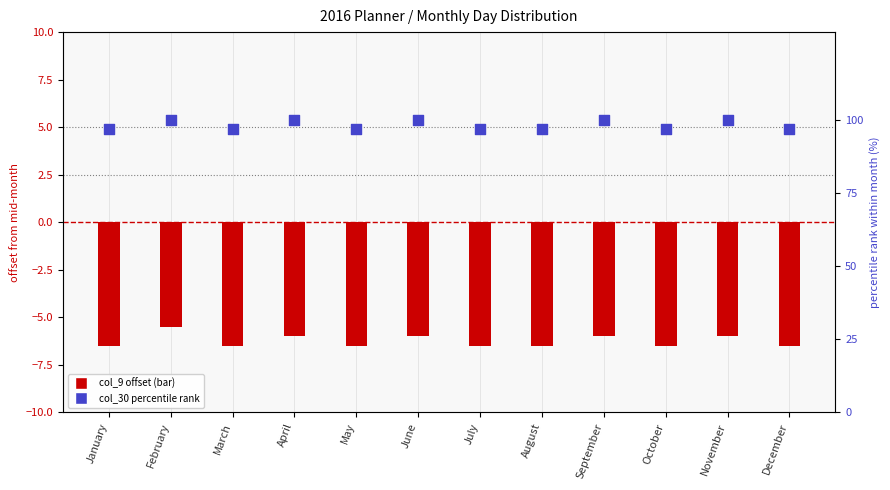

Which series reaches the maximum Y coordinate?

col_23 pct